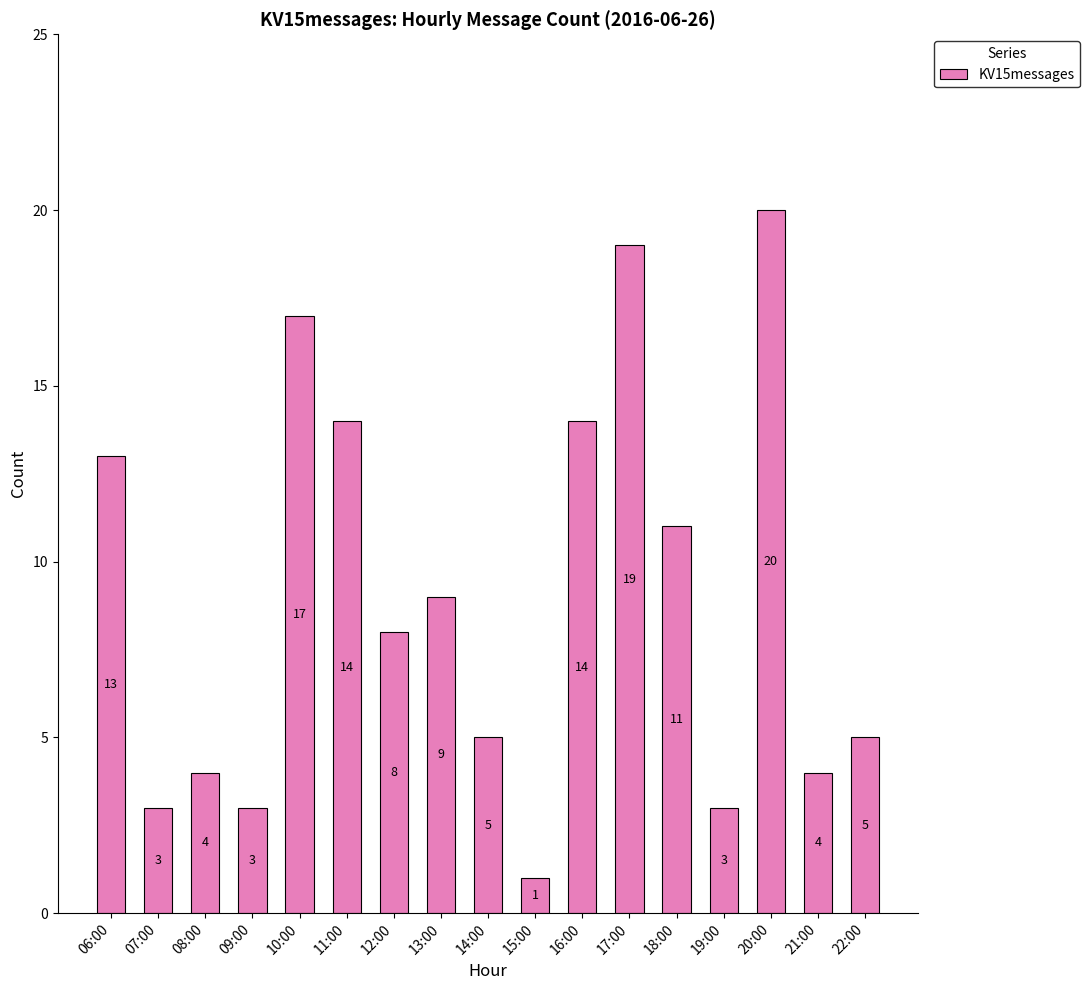

Reading left to right, what are all the values shown in this chart?

13	3	4	3	17	14	8	9	5	1	14	19	11	3	20	4	5